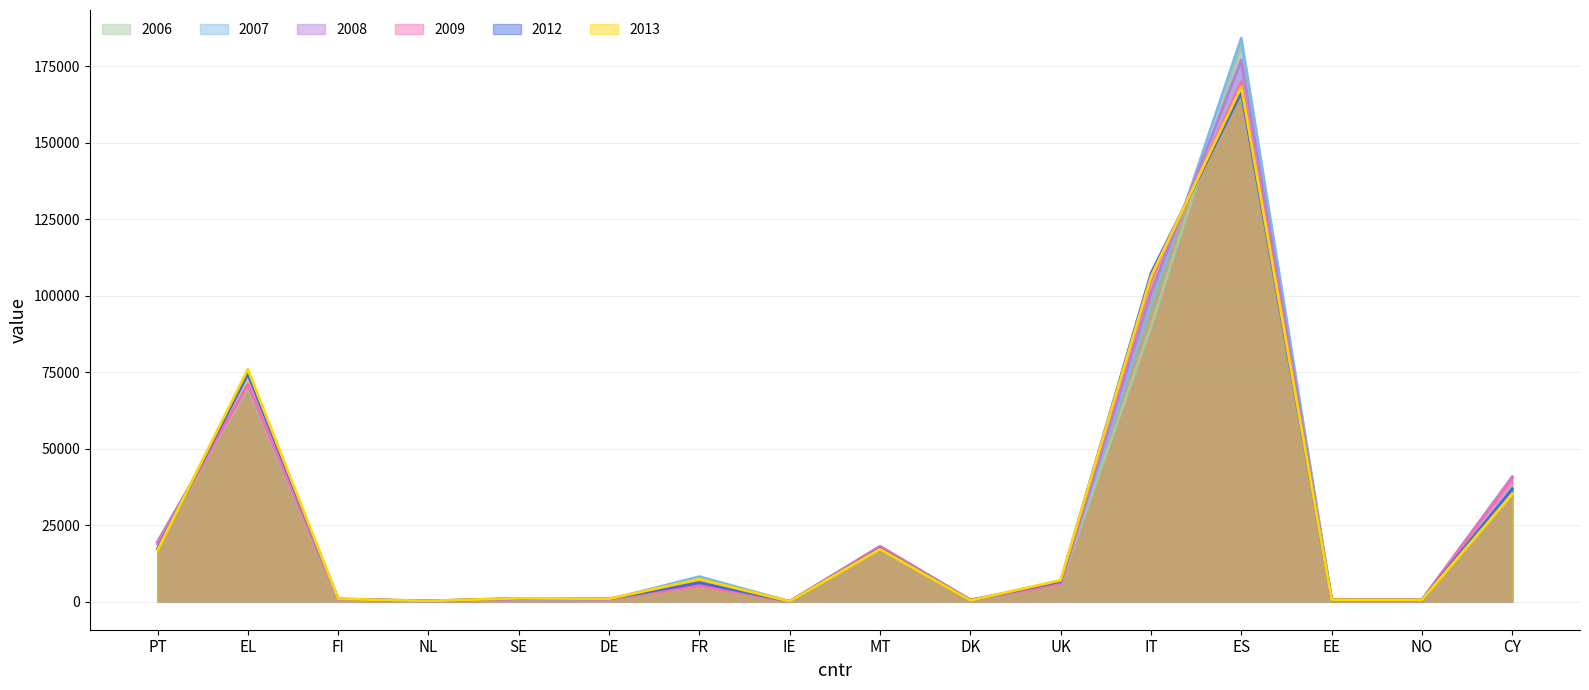

Does the chart have visible grid lines?

Yes